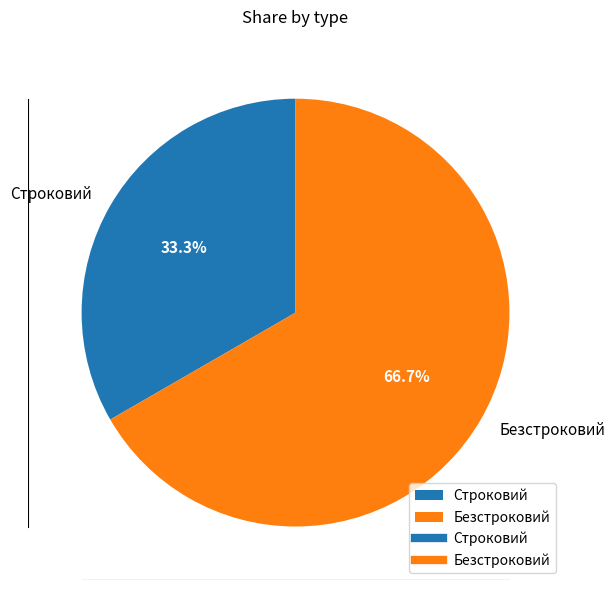

What is the smallest slice in the pie chart?

Строковий